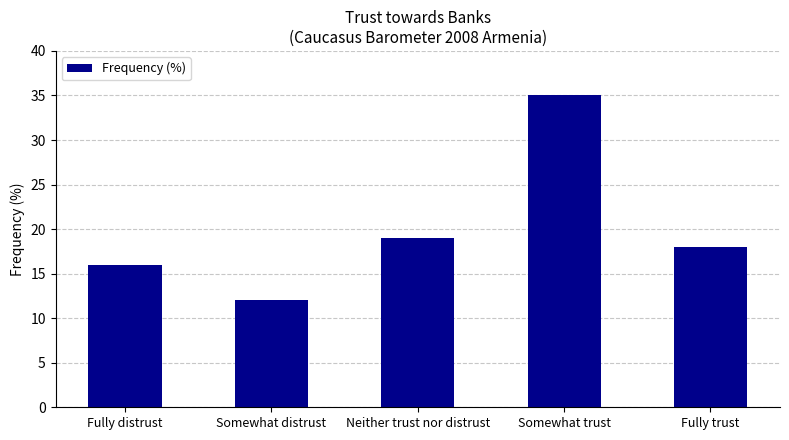

Reading left to right, list all the values displayed in this chart.

16	12	19	35	18